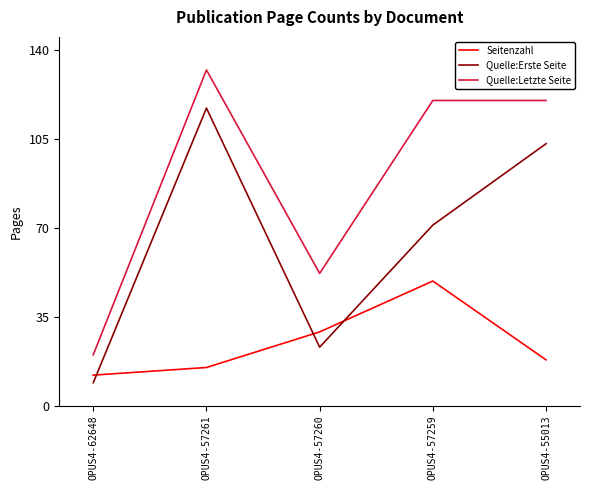

In Seitenzahl, how many points are higher than both neighbors (excluding endpoints)?

1